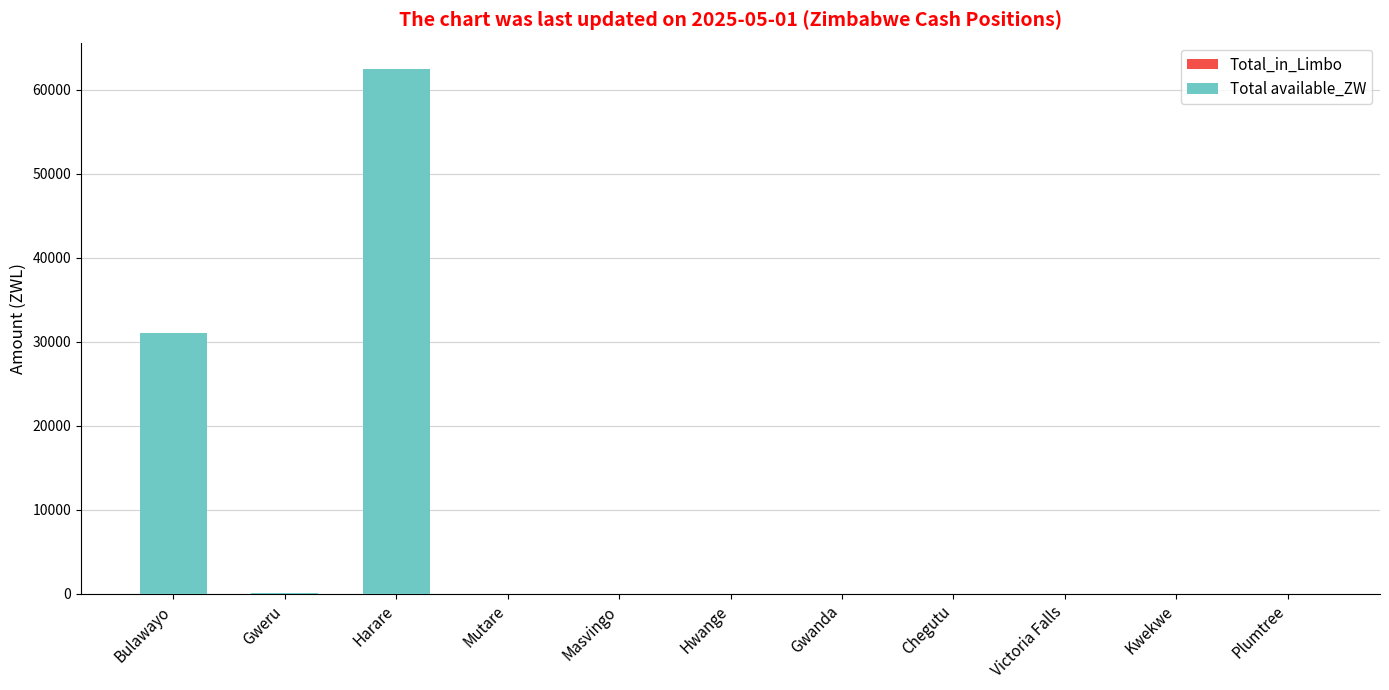

Between Harare and Kwekwe, which is larger?

Harare